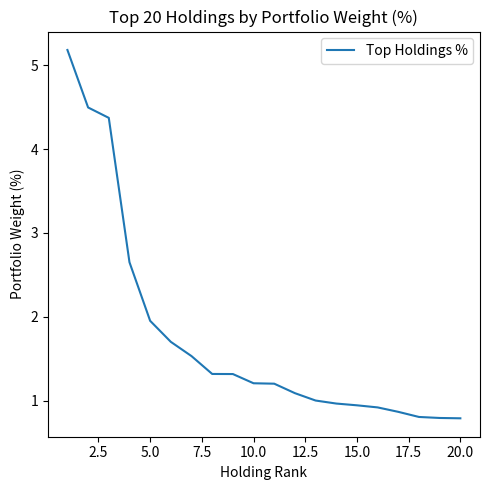

What is the difference between the maximum and minimum values?

4.4